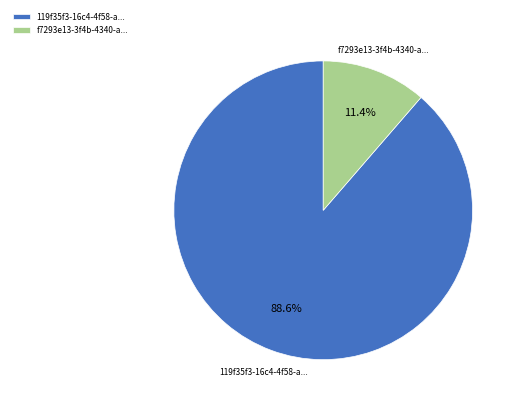

Rank the categories by value from highest to lowest.

119f35f3-16c4-4f58-a..., f7293e13-3f4b-4340-a...